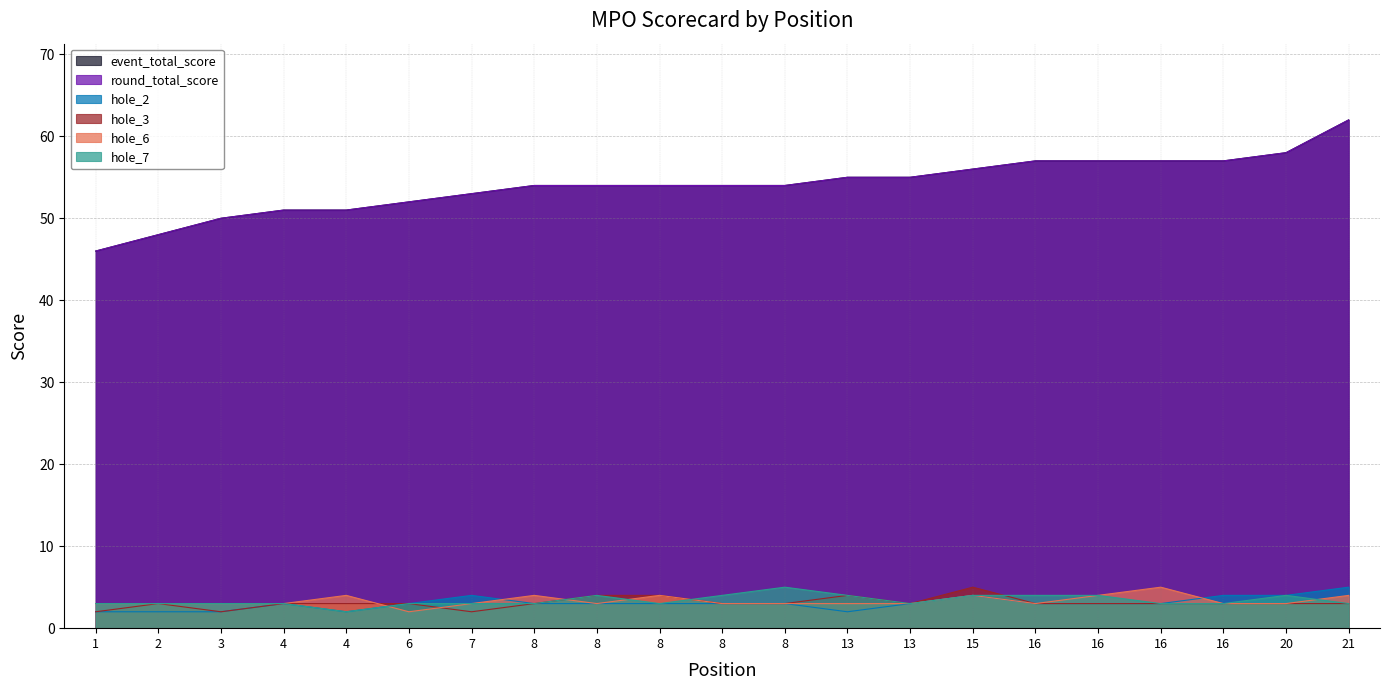

Count the number of data series in this chart.

6